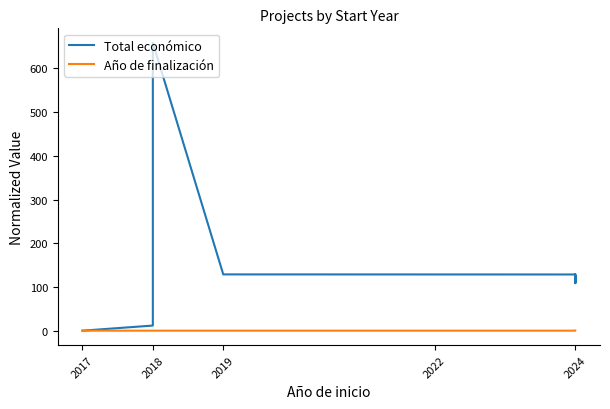

Reading left to right, transcribe all the data shown in this chart.

Total económico: 1.0	12.6	657.7	129.3	129.2	129.2	129.2	129.3	120.8	112.1	126.3	109.3	119.2
Año de finalización: 1.0	1.0	1.0	1.0	1.0	1.0	1.0	1.0	1.0	1.0	1.0	1.0	1.0